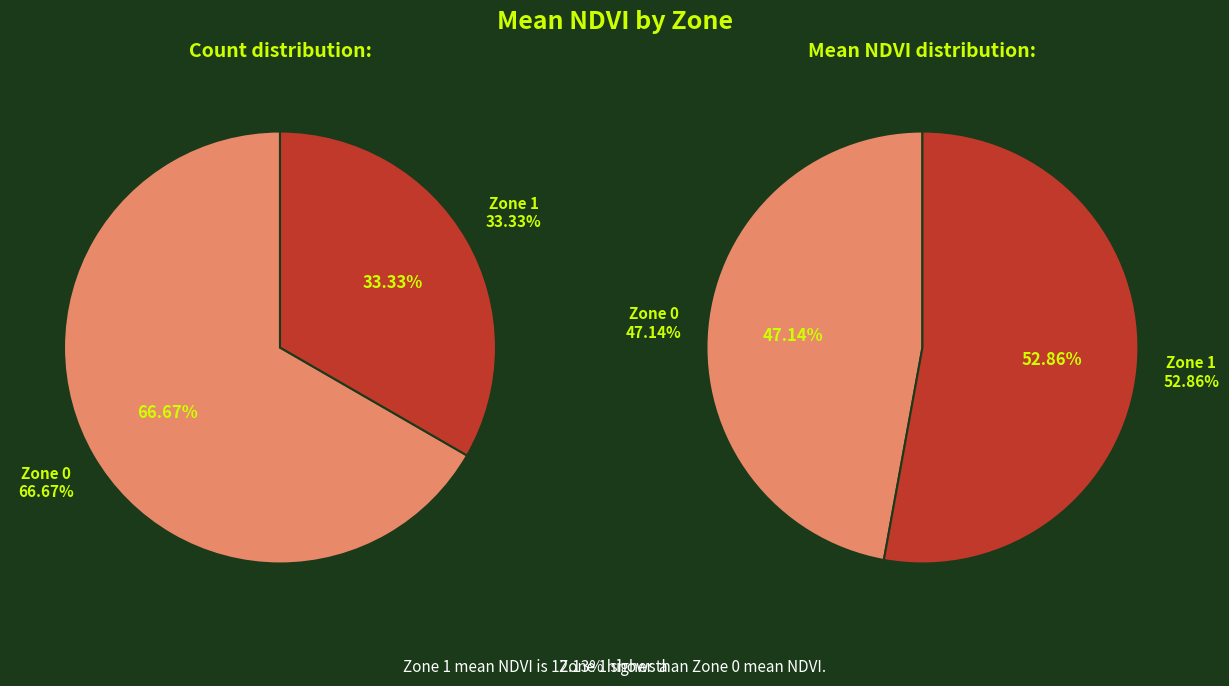

Which slice represents more than half of the pie?

Zone 1 Mean NDVI